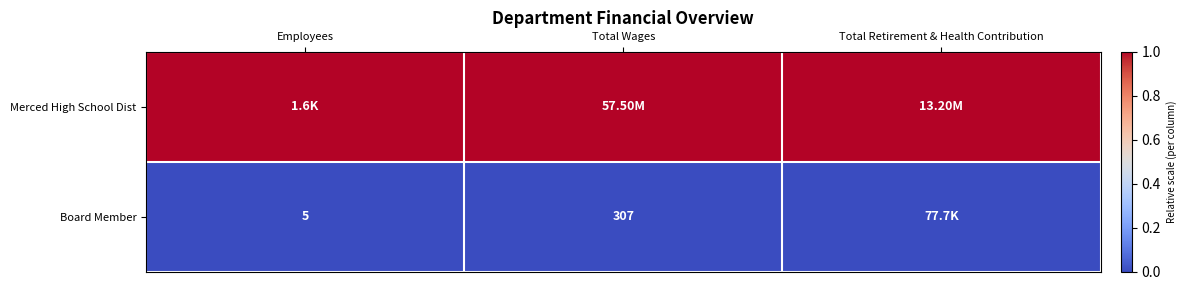

What is the difference between the Board Member values at Employees and Total Wages?

302